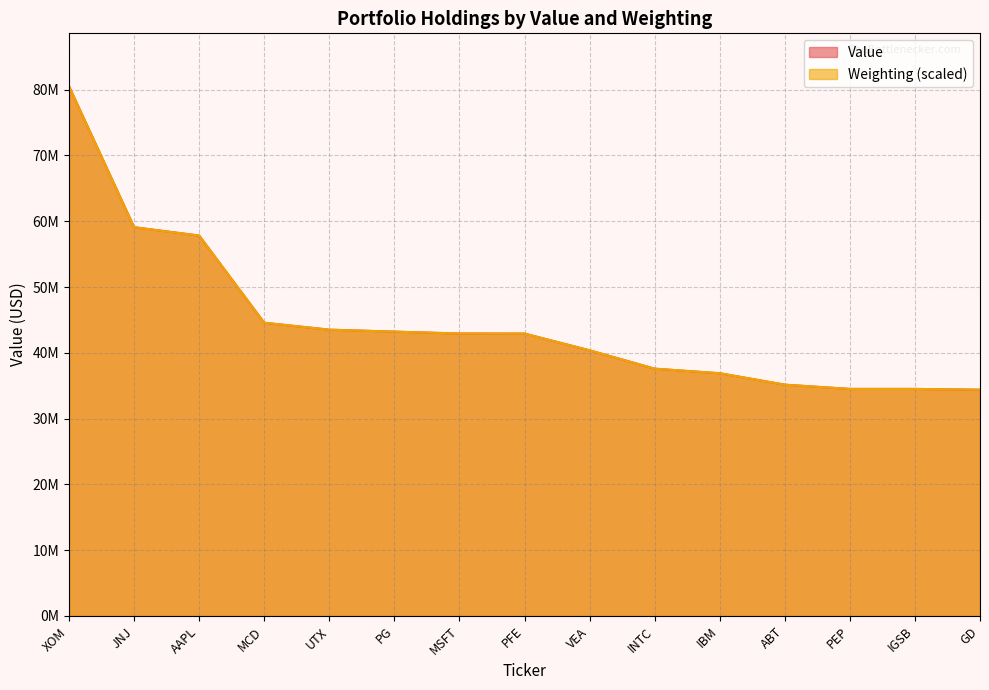

Which series has the largest total across all categories?

Value